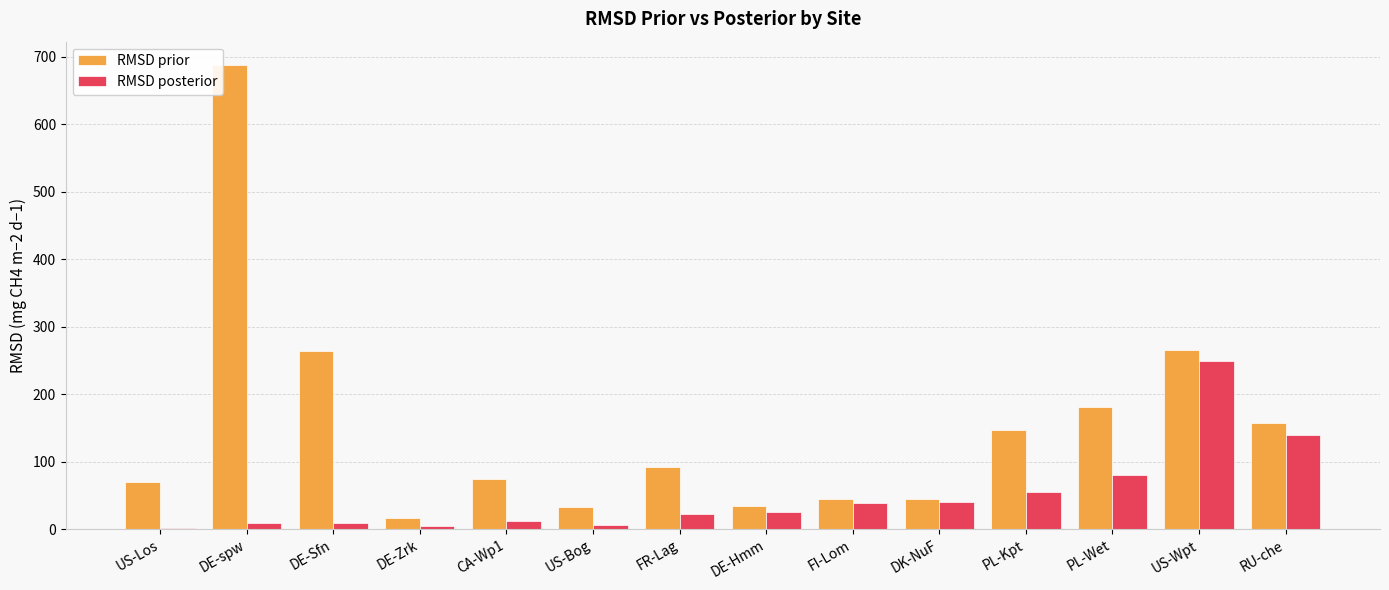

What value does the RMSD posterior series have at FI-Lom?

38.3